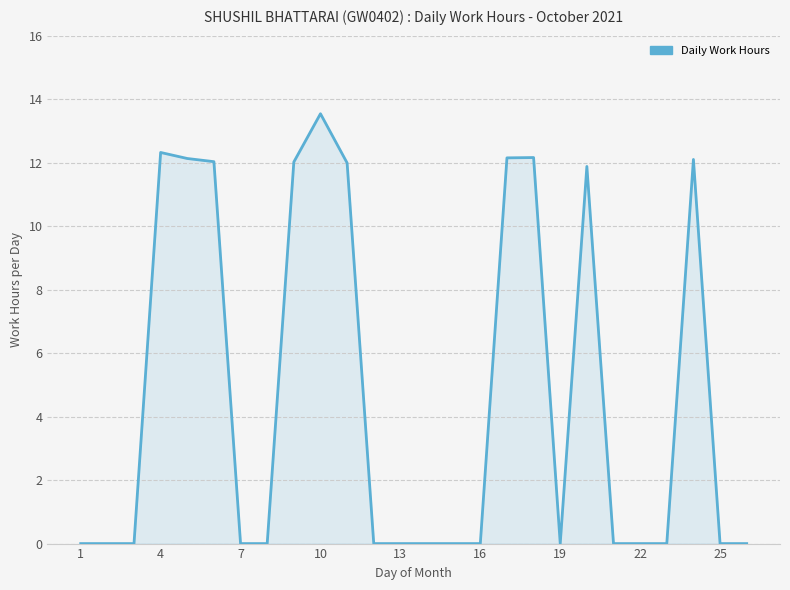

What is the maximum value shown in the chart?

13.5